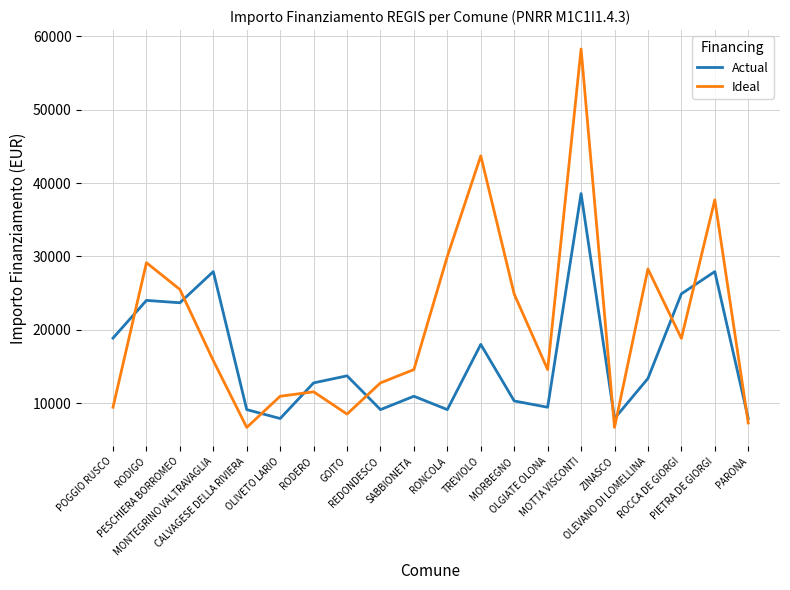

What is the minimum value shown in the chart?

6677